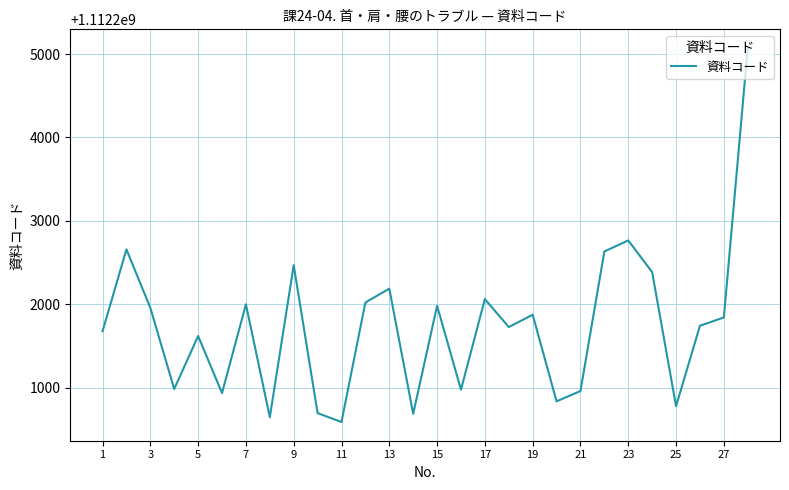

What is the difference between the maximum and minimum values?

4486